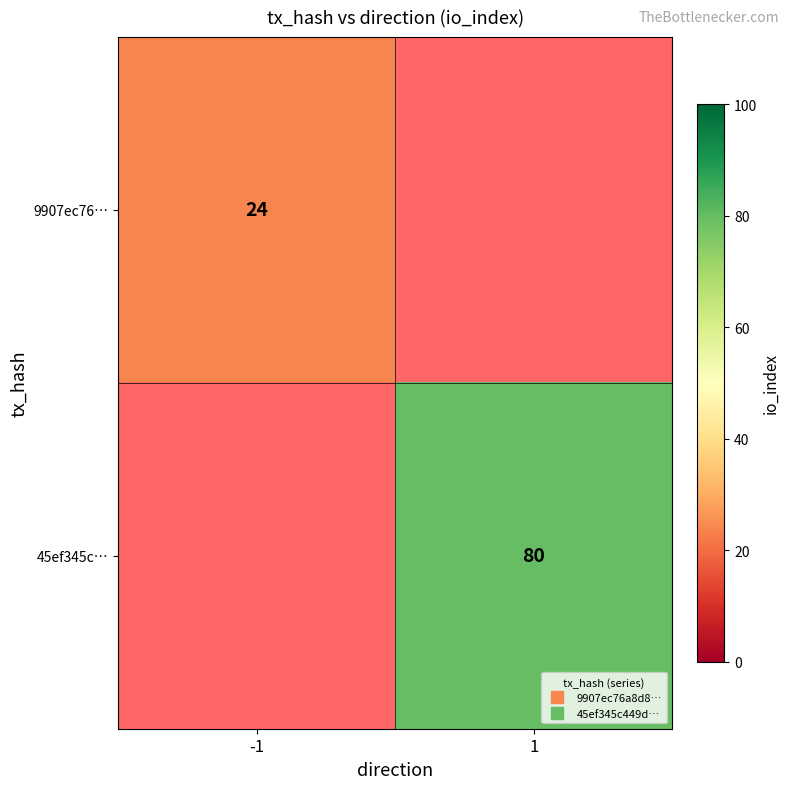

Is it true that 45ef345c… equals 41.8 at 1?

False